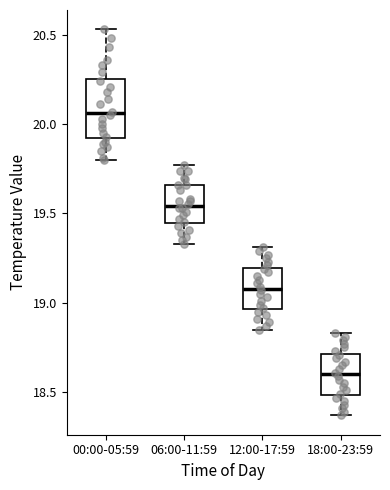

Which box has the lowest median line?

18:00-23:59